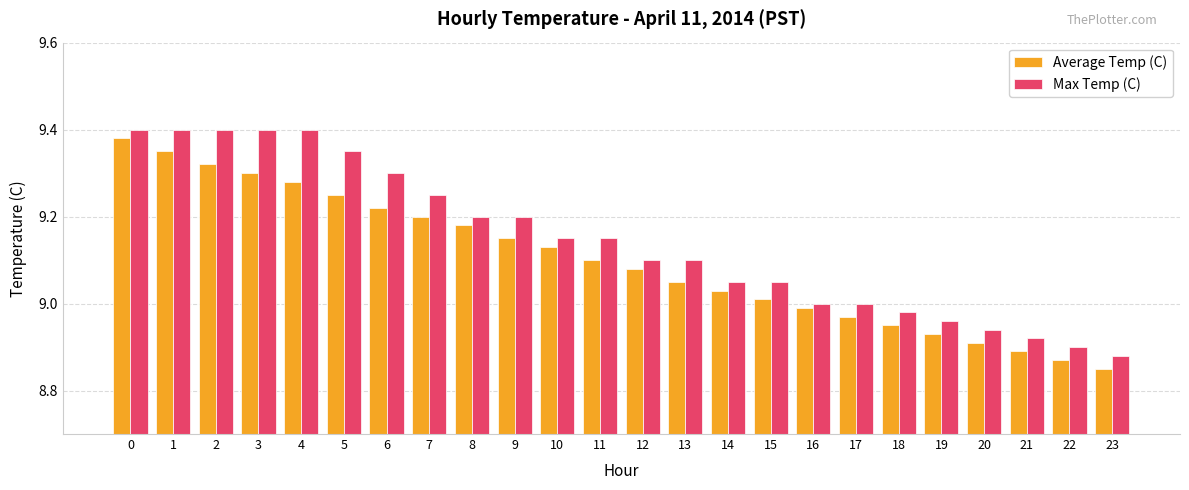

The value of Average Temp (C) at 5 is 4.5. True or false?

False